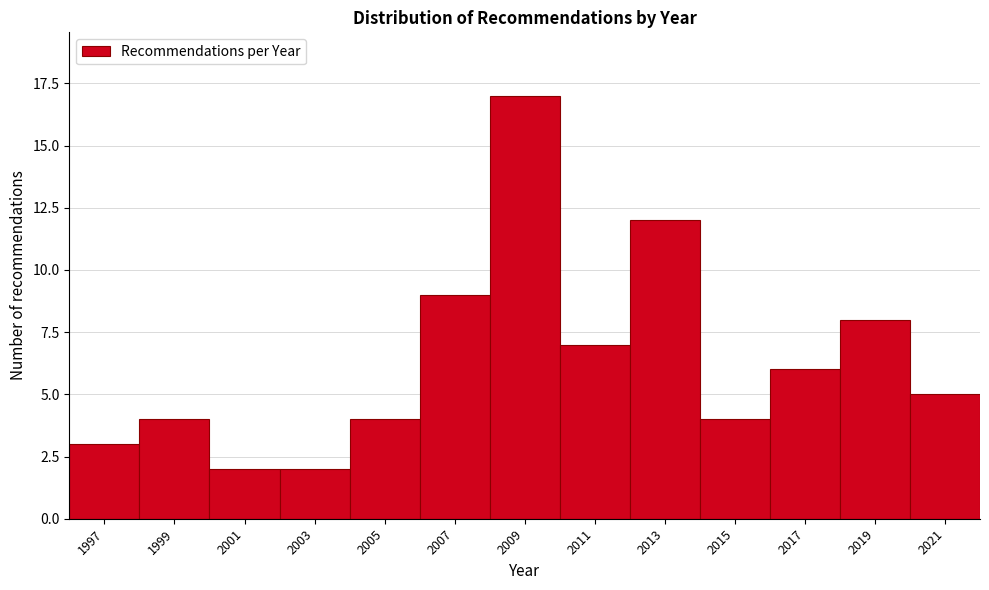

Reading right to left, transcribe all the data shown in this chart.

2021=5	2019=8	2017=6	2015=4	2013=12	2011=7	2009=17	2007=9	2005=4	2003=2	2001=2	1999=4	1997=3